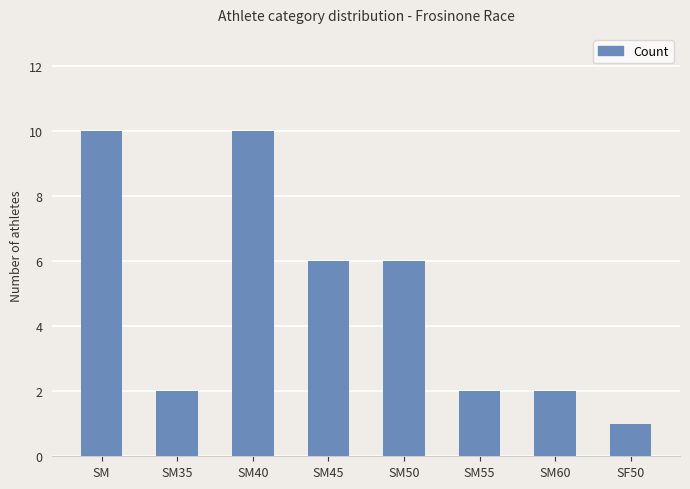

What is the change in value from SM45 to SM60?

-4